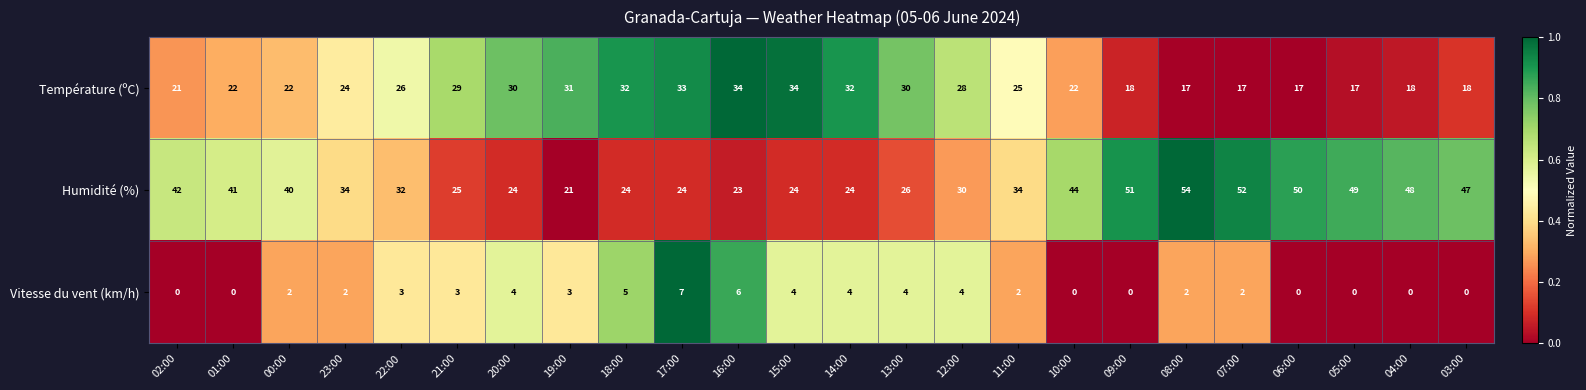

What is the total value across all series at 05:00?

66